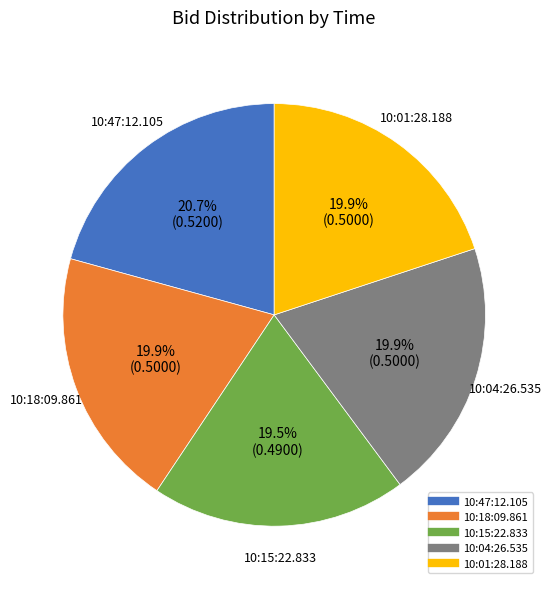

Which category has the biggest portion of the pie?

10:47:12.105